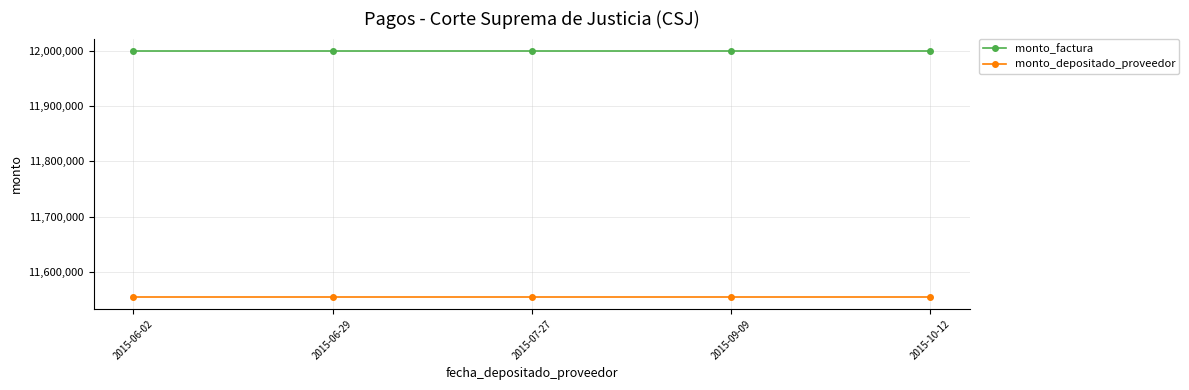

What is the minimum value for monto_factura?

12000000